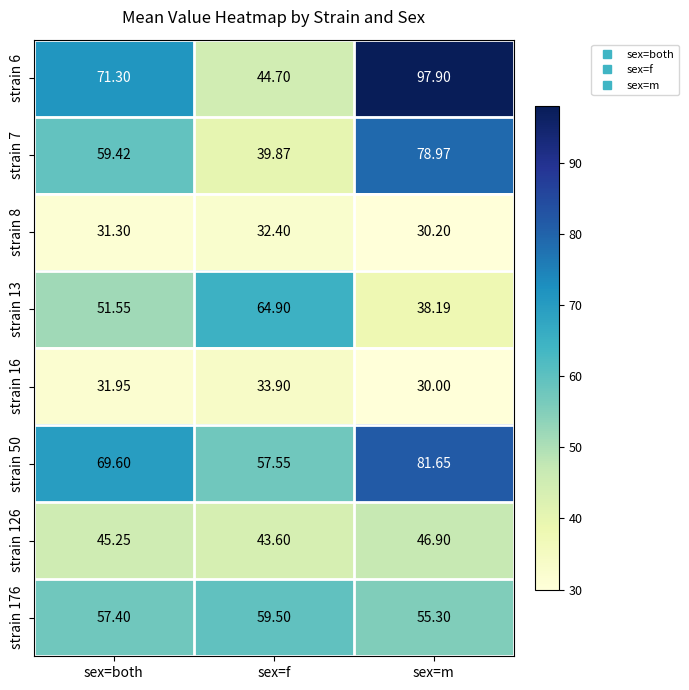

Rank the series by their maximum value, from highest to lowest.

strain 6, strain 50, strain 7, strain 13, strain 176, strain 126, strain 16, strain 8